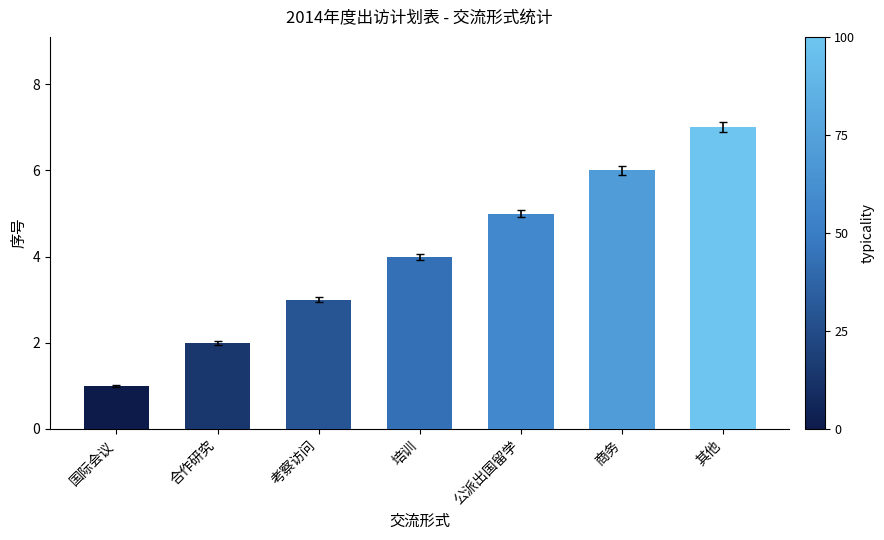

At which label is the value closest to 4?

培训